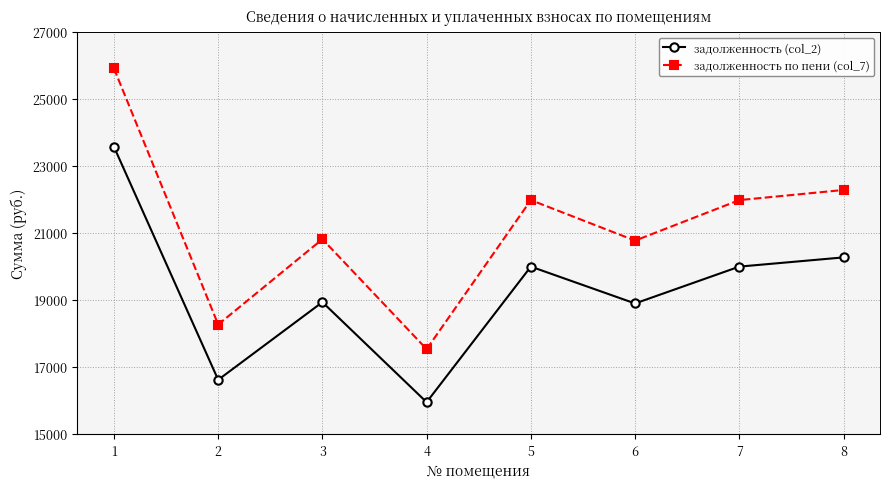

At which category is the sum across all series the highest?

1